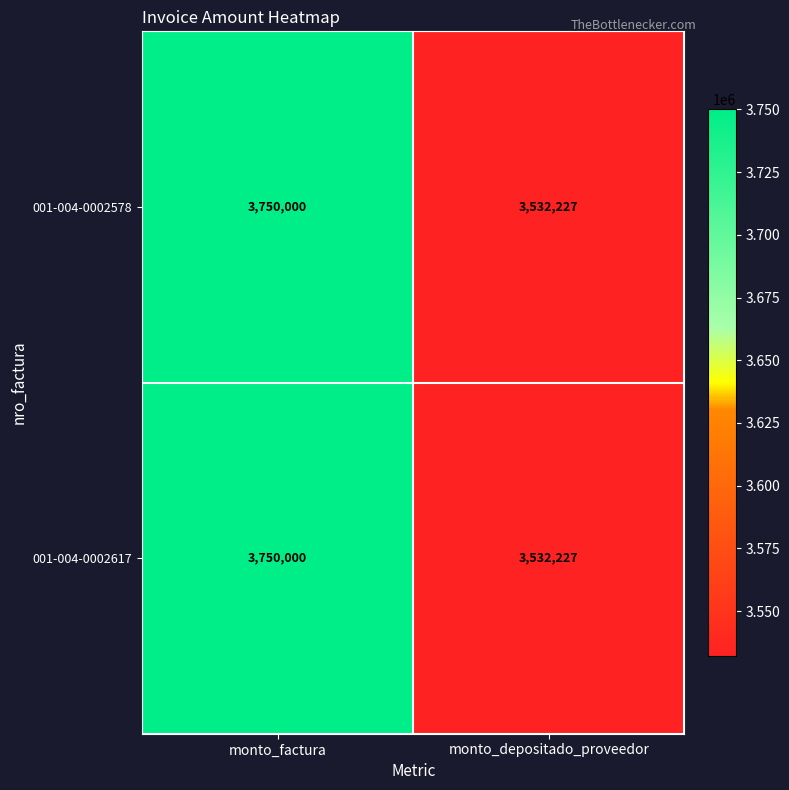

List the labels in order of 001-004-0002617 value, largest first.

monto_factura, monto_depositado_proveedor